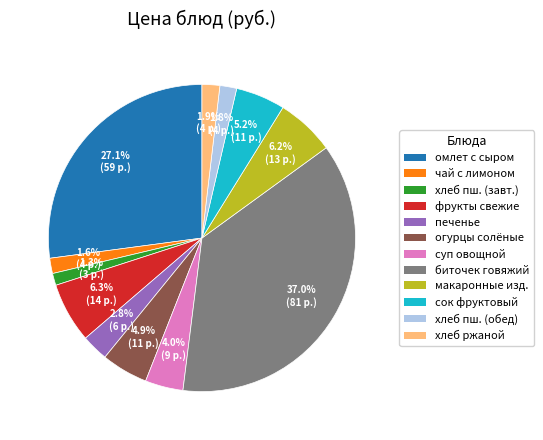

Does any single category account for the majority?

No